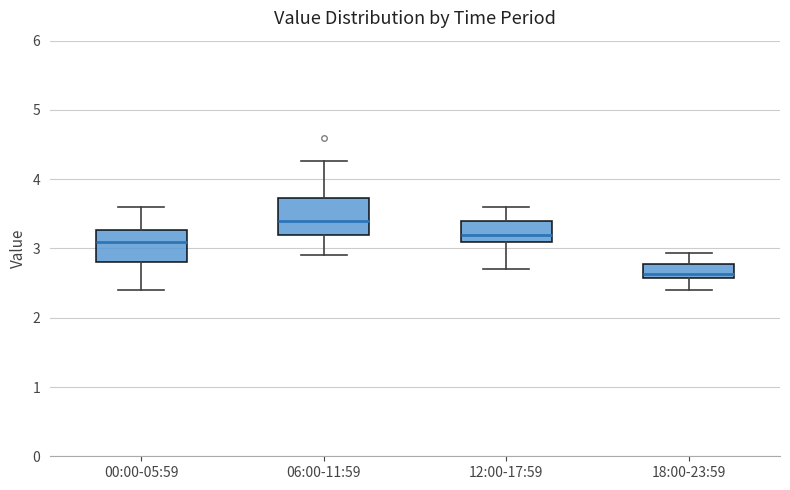

Which box has the highest median line?

06:00-11:59